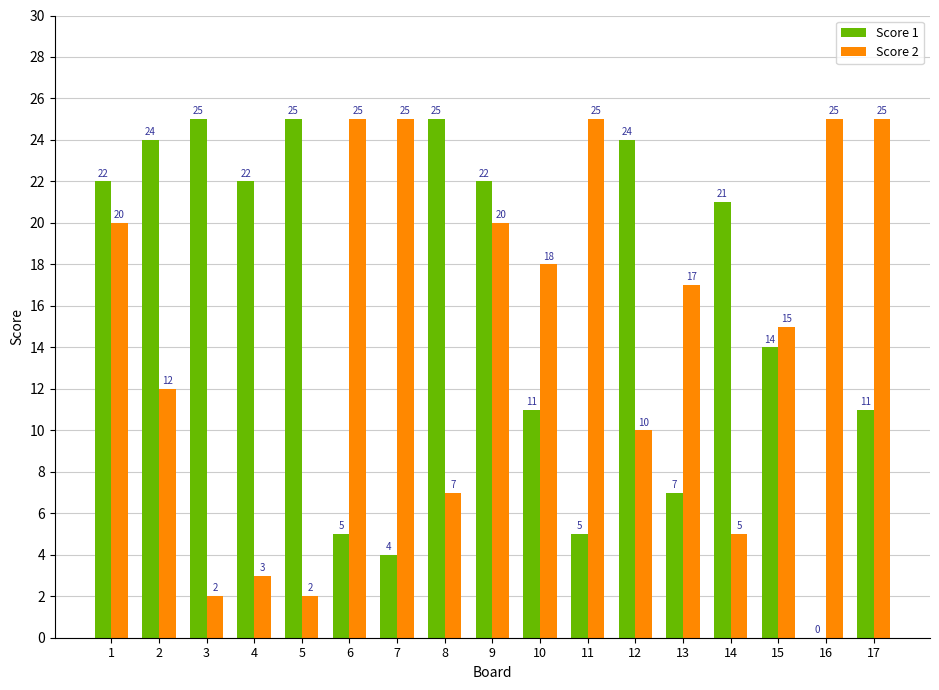

Are the bars horizontal?

No